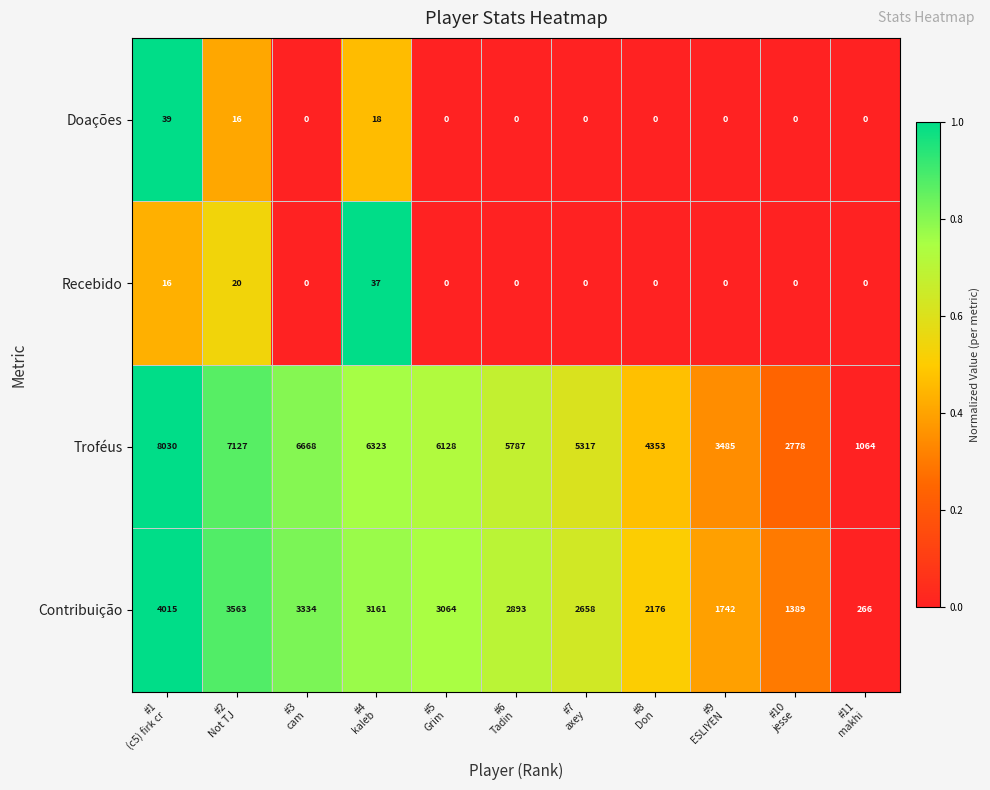

What is the greatest value displayed?

8030